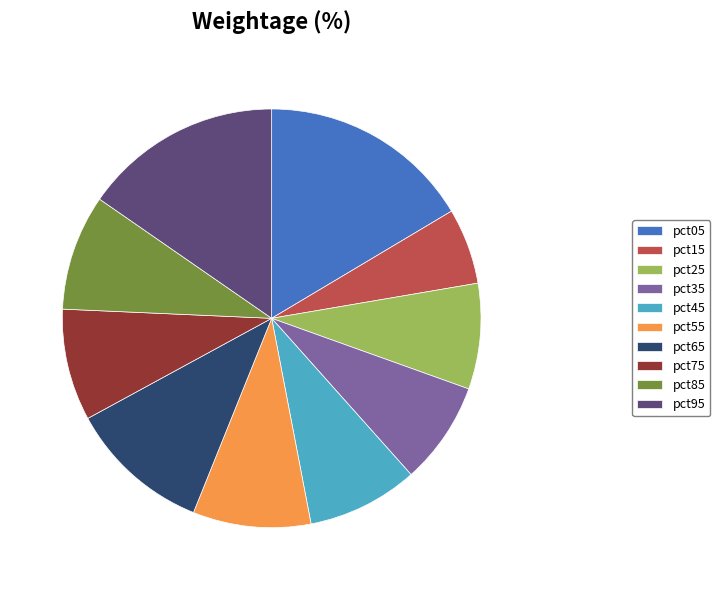

True or false: pct65 accounts for 11% of the total.

True